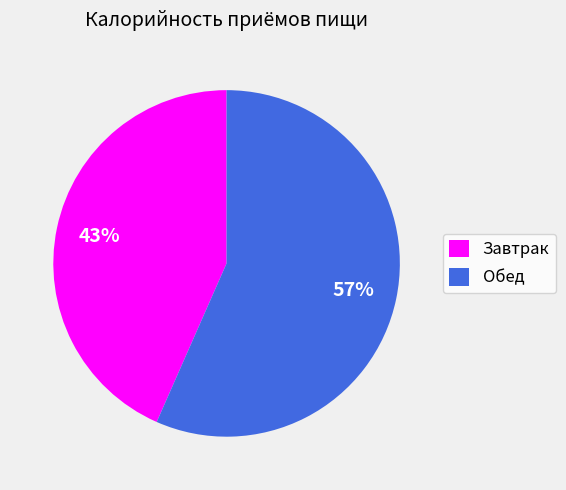

How many segments does this pie chart have?

2